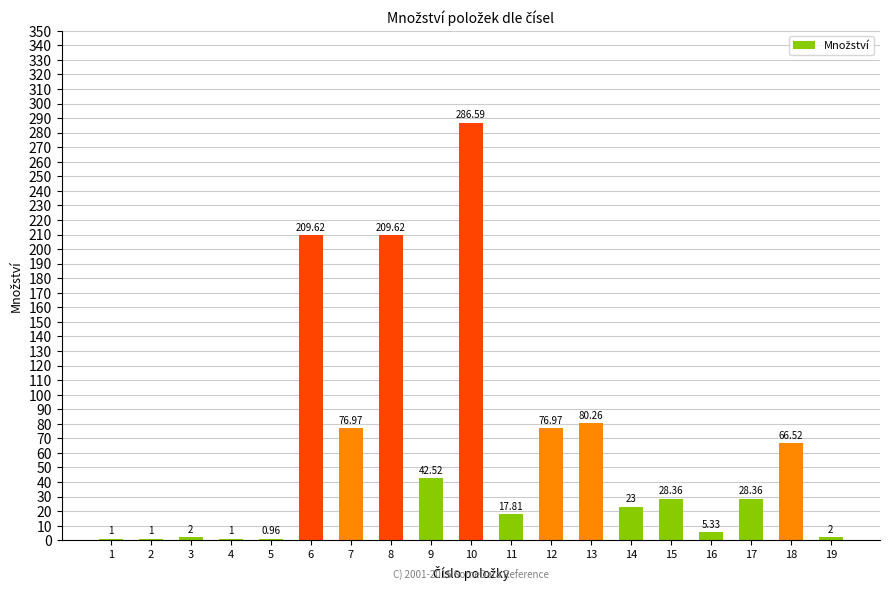

What is the sum of the values at 2 and 7?

78.0